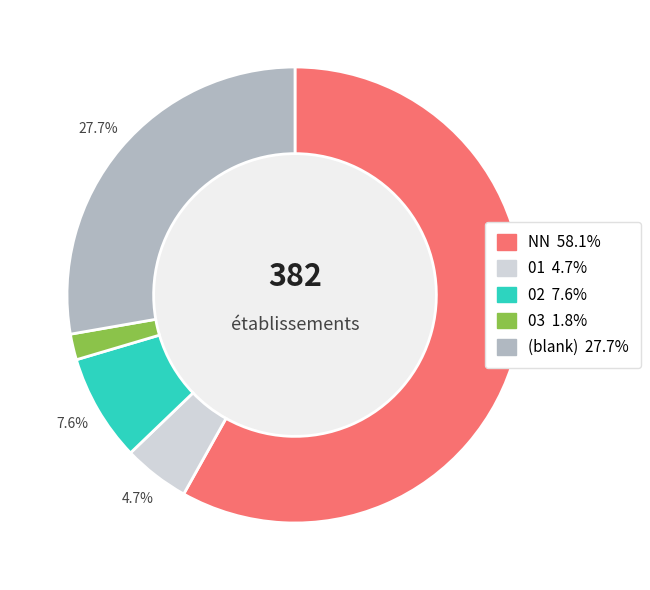

Does any single category account for the majority?

Yes